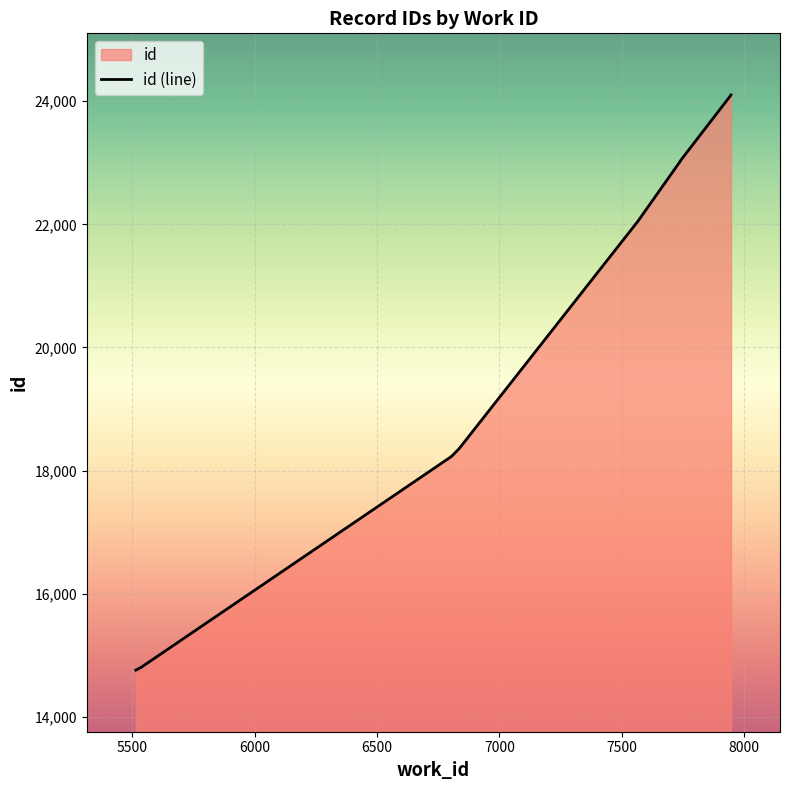

True or false: the data shows 31609 at 7739.

False